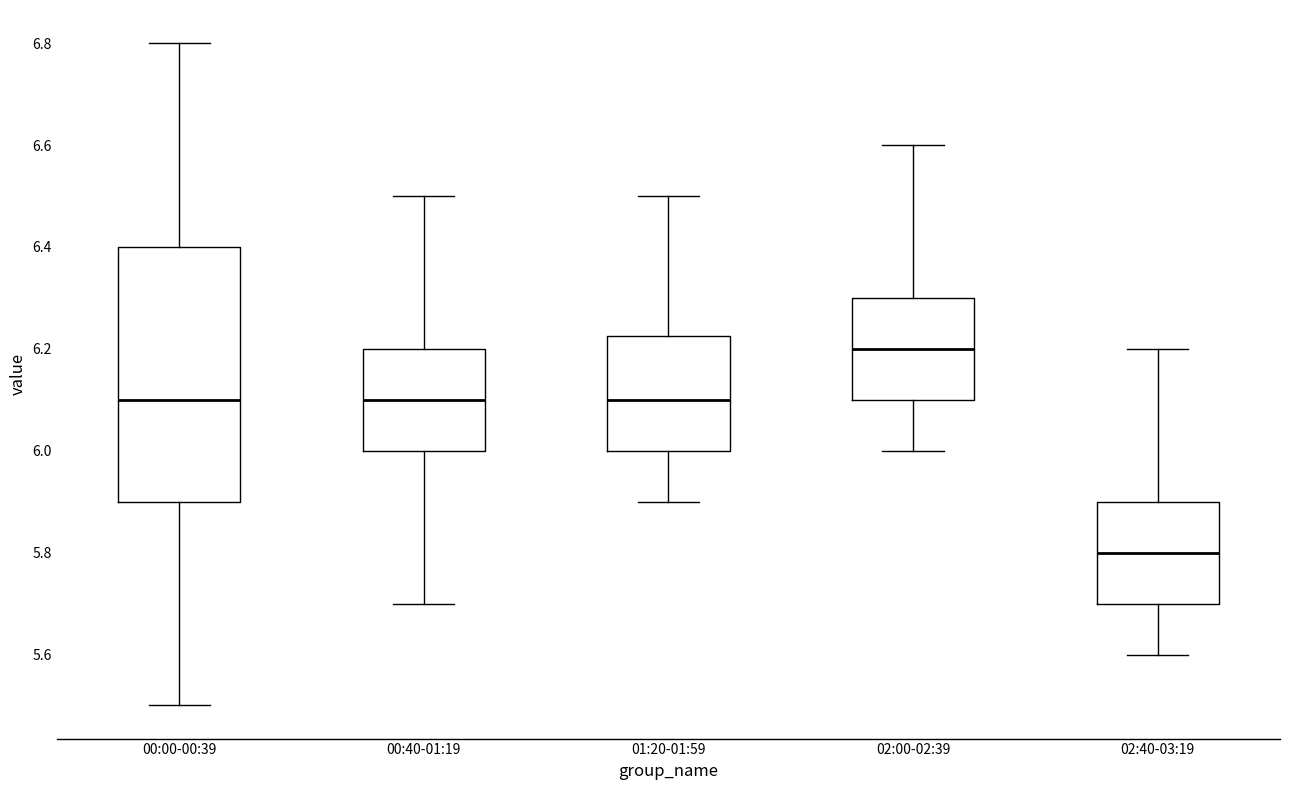

Which box has the highest median line?

02:00-02:39